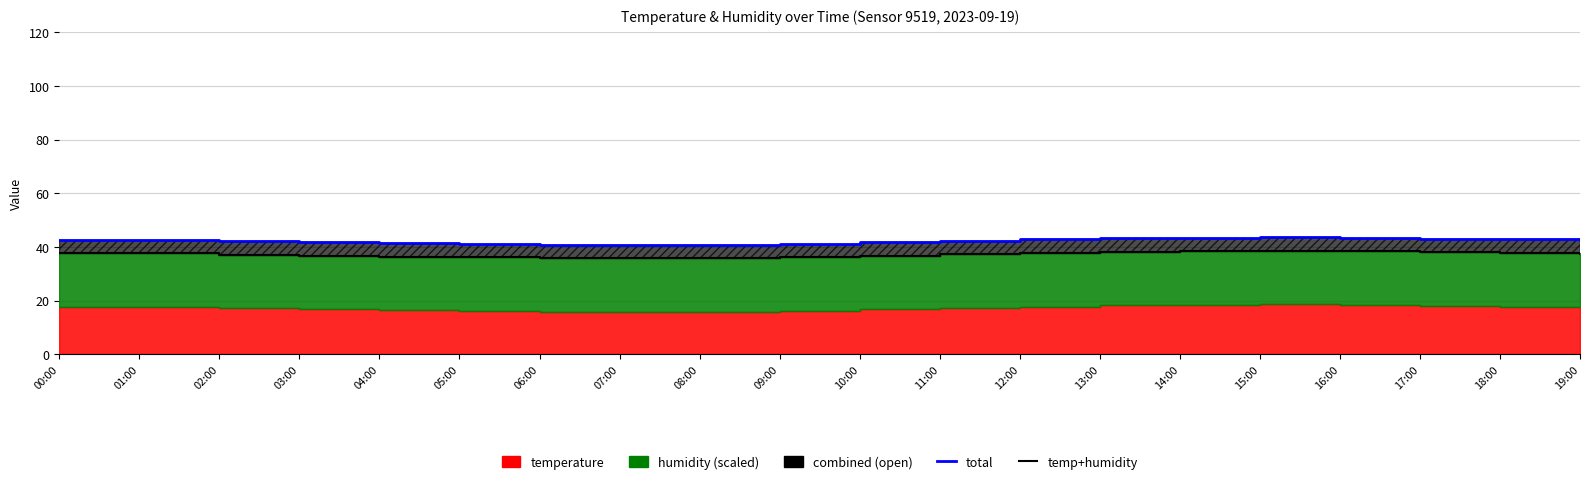

What is the highest value of the temp+humidity series?

38.6